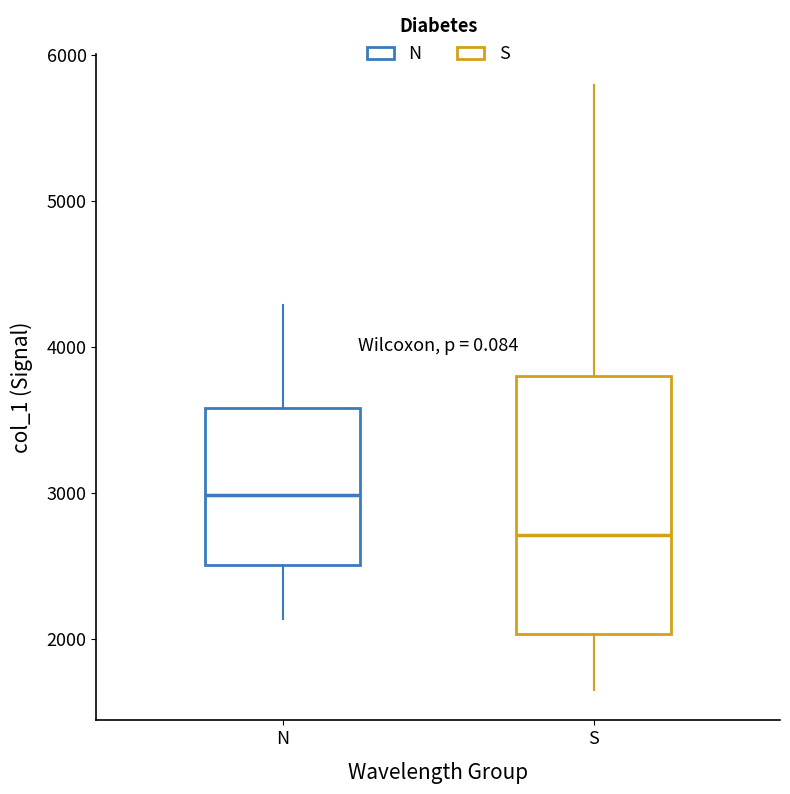

Reading left to right, read every box against the y-axis: the position of its median line, the range the box covers, and the ends of its whiskers. The values are not printed on the chart, so give them approximately, as read against the axis.

N: median 3000, box 2500 to 3600, whiskers 2100 to 4300
S: median 2700, box 2000 to 3800, whiskers 1700 to 5800